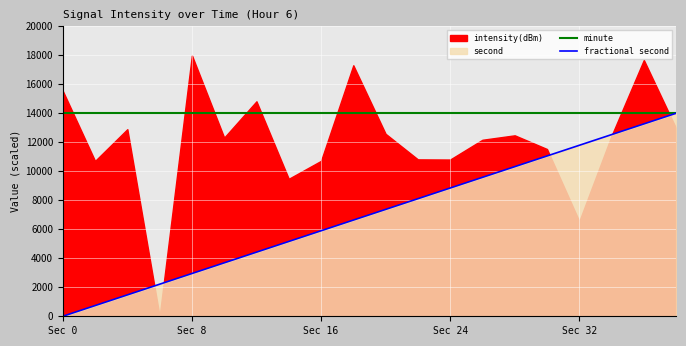

Does the chart display data point markers on the line(s)?

No